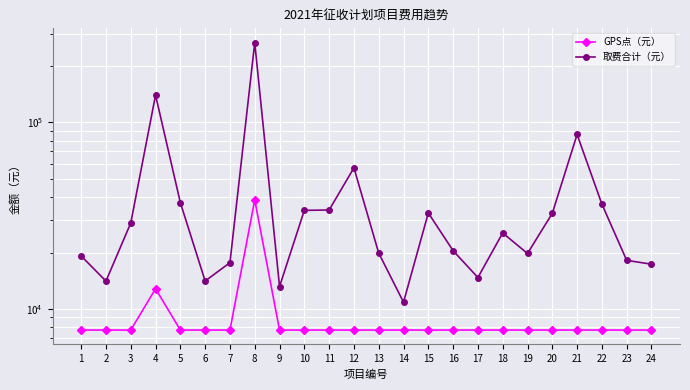

Rank the series by their maximum value, from highest to lowest.

取费合计（元）, GPS点（元）